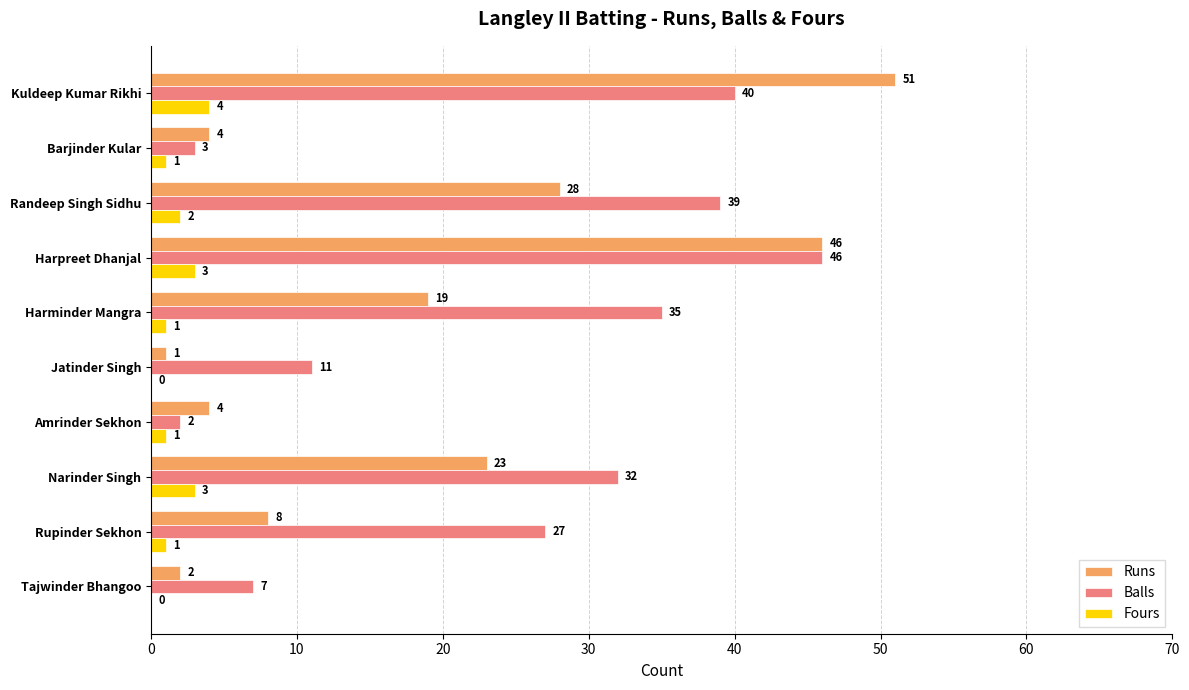

Where is Runs nearest to the value 26?

Randeep Singh Sidhu